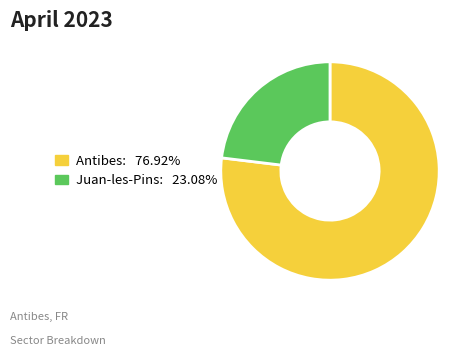

Rank the categories by value from highest to lowest.

Antibes, Juan-les-Pins